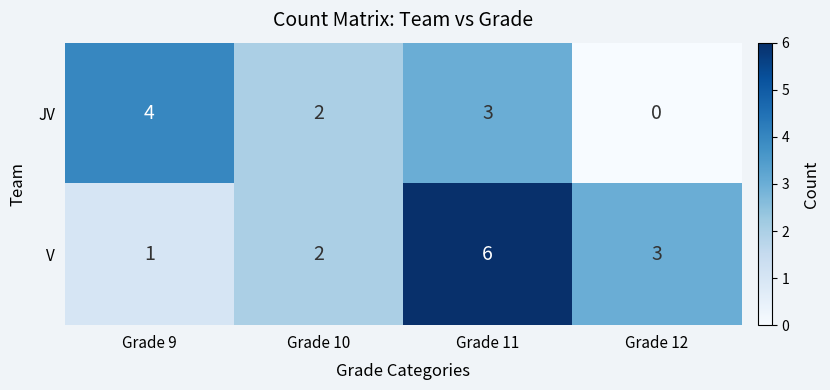

Reading left to right, extract all data points from this chart.

JV: Grade 9=4	Grade 10=2	Grade 11=3	Grade 12=0
V: Grade 9=1	Grade 10=2	Grade 11=6	Grade 12=3